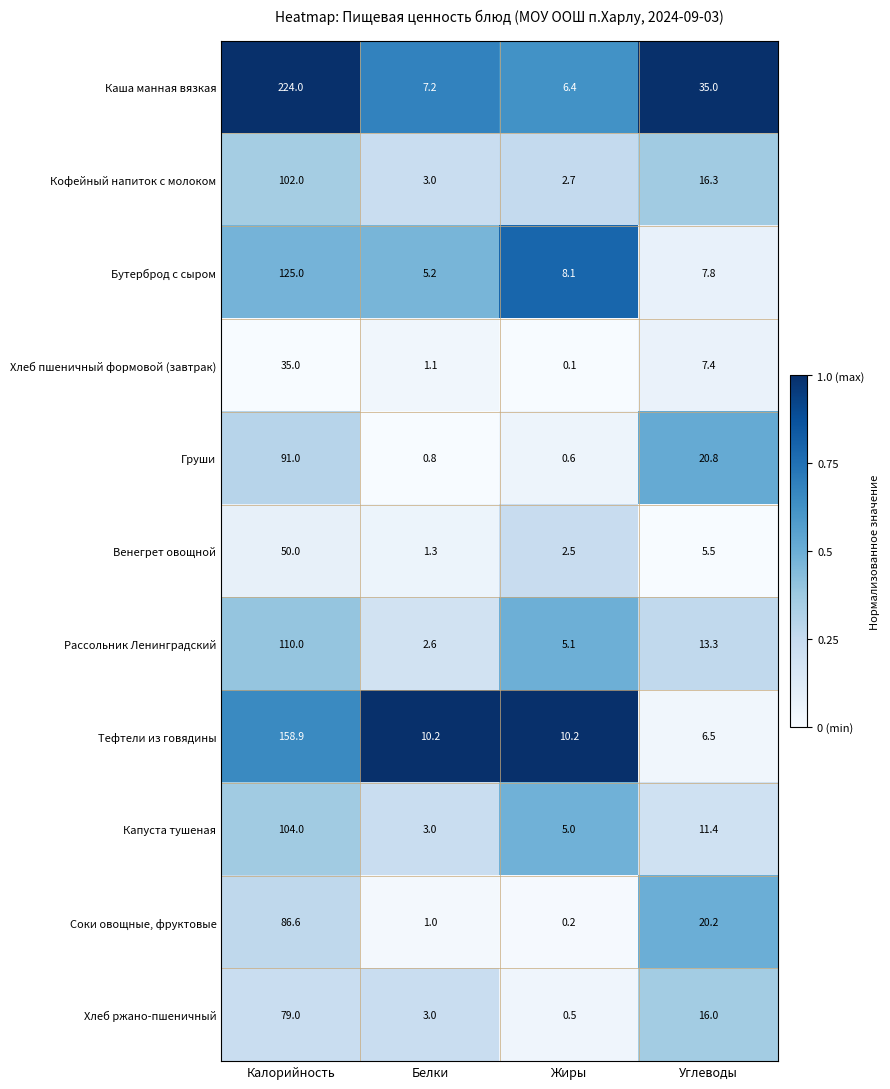

Which label corresponds to the largest value in the chart?

Калорийность